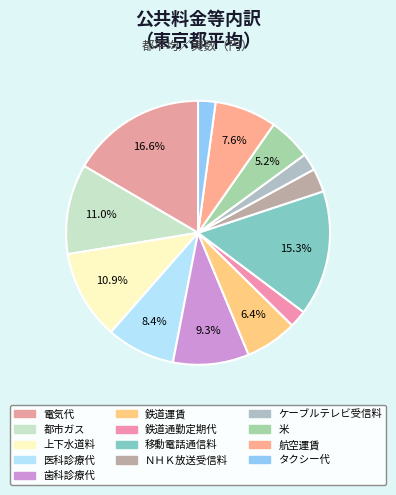

To the nearest percent, what portion does 歯科診療代 represent?

9%